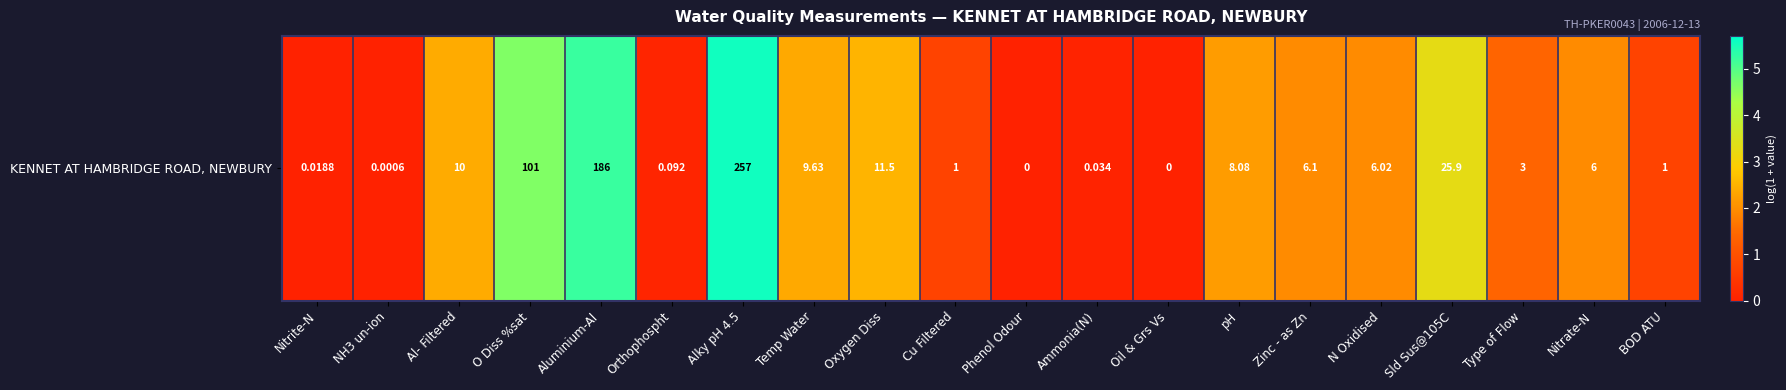

What is the ratio of the value at Temp Water to the value at O Diss %sat?

0.5